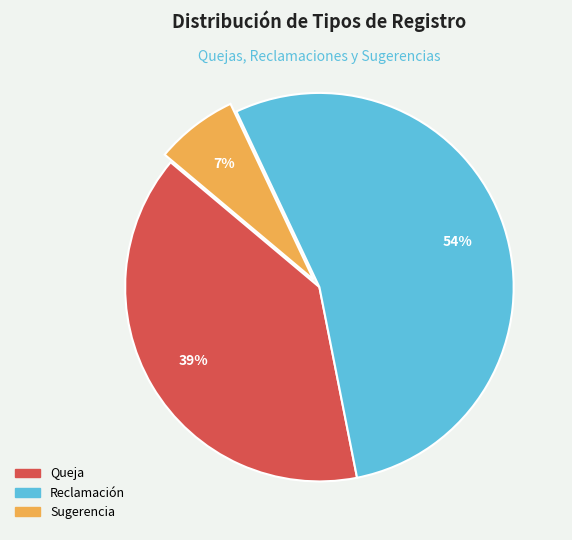

To the nearest percent, what percentage of the pie is Sugerencia?

7%